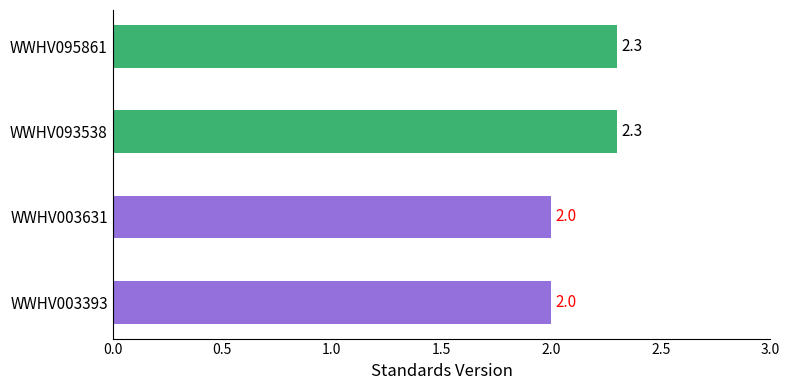

What is the minimum value shown in the chart?

2.0